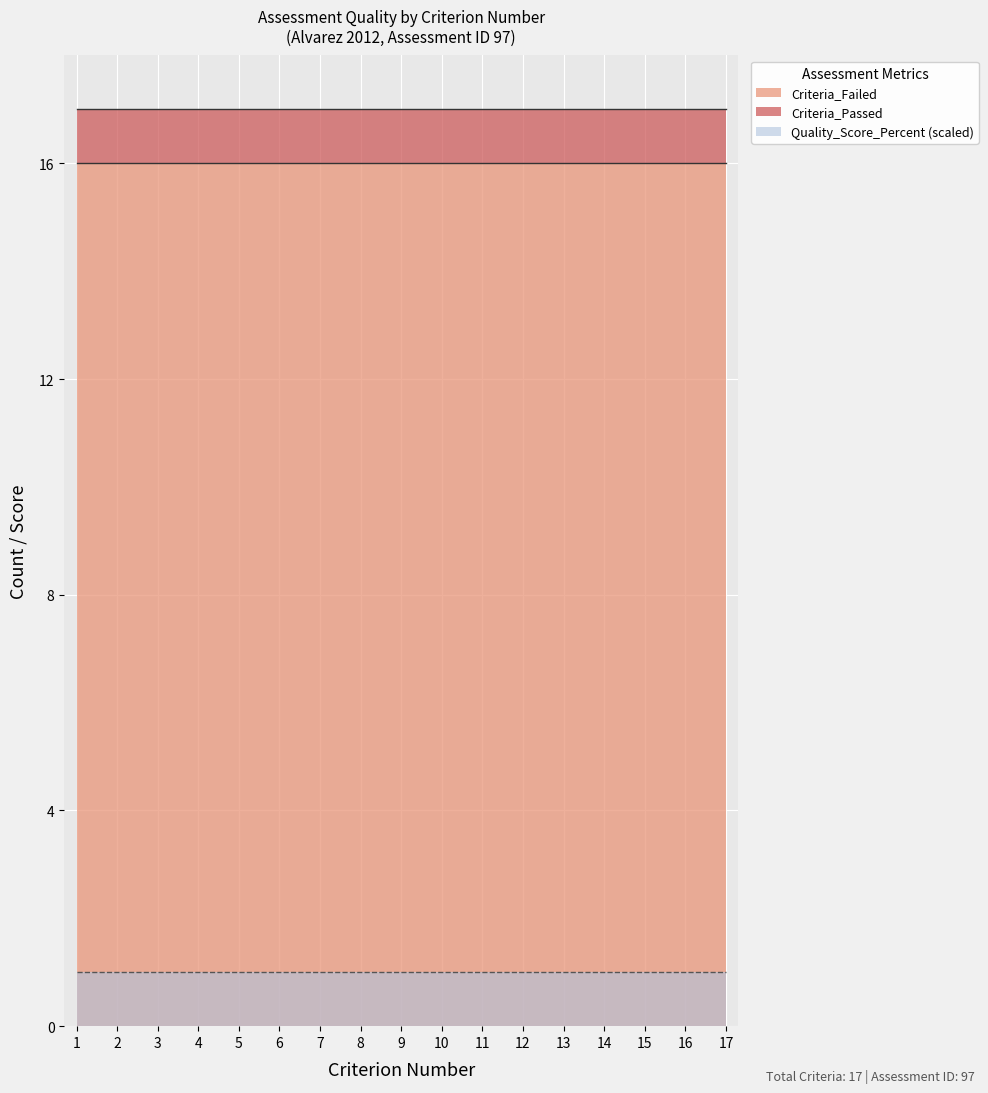

At which label does Criteria_Failed reach its minimum?

1